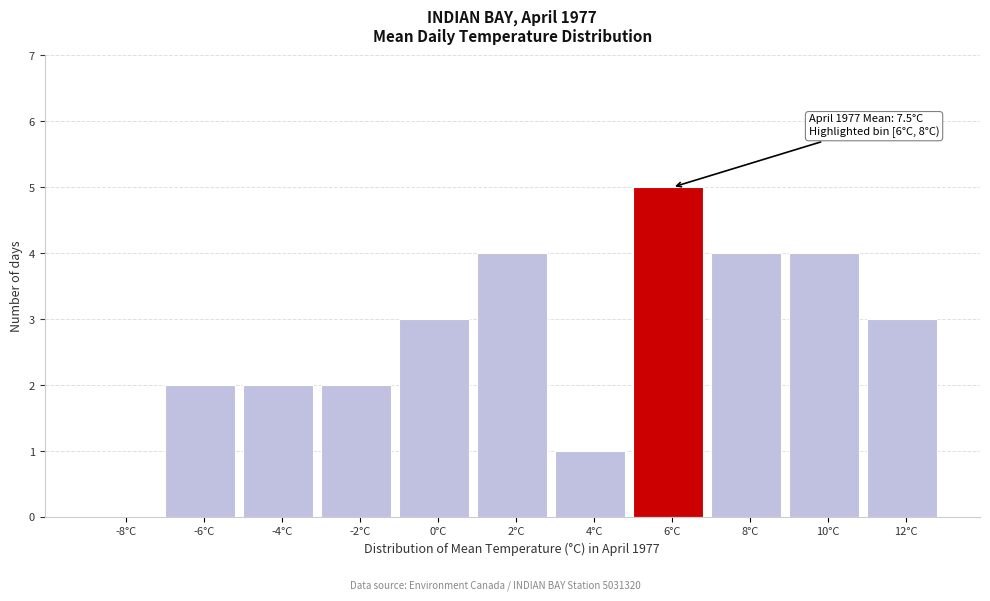

Reading left to right, list all the values displayed in this chart.

-8°C=0	-6°C=2	-4°C=2	-2°C=2	0°C=3	2°C=4	4°C=1	6°C=5	8°C=4	10°C=4	12°C=3